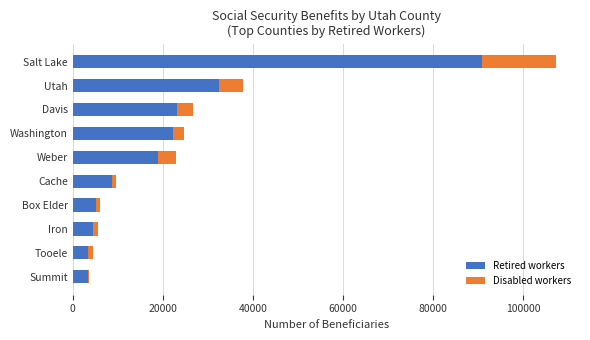

The value of Retired workers at Weber is 4998. True or false?

False